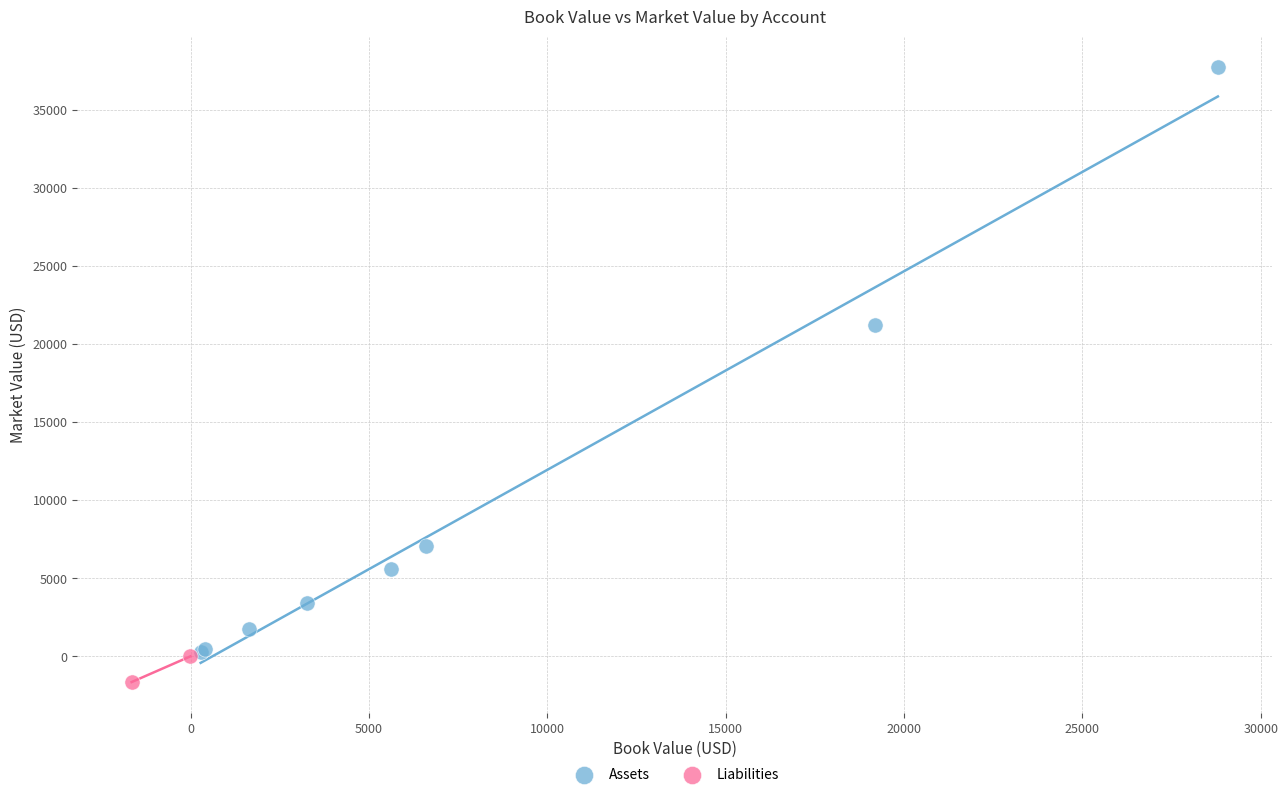

What are all the series names shown in the legend?

Assets, Liabilities